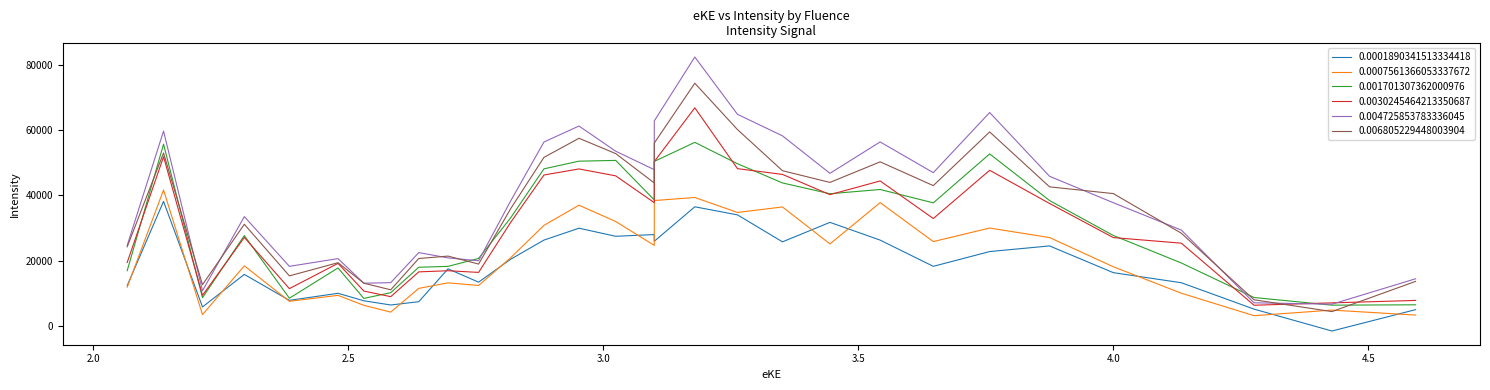

What is the difference between the maximum and minimum values in the 0.0001890341513334418 series?

39726.5